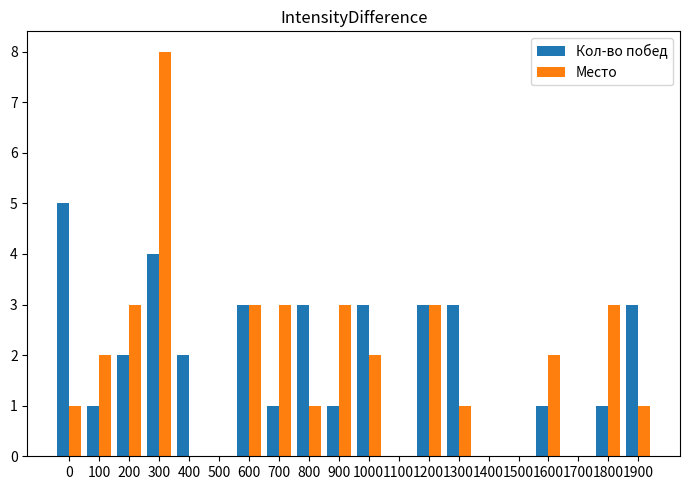

Which category has the highest value in the Место series?

300